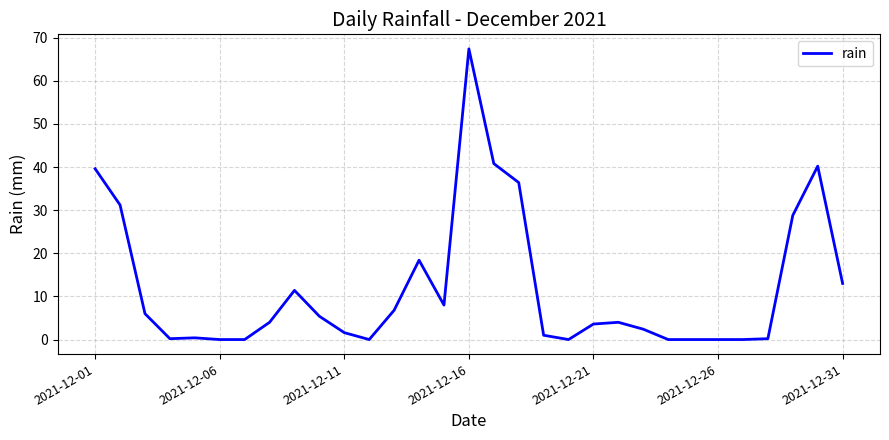

Is this an area chart (filled region under the line)?

No